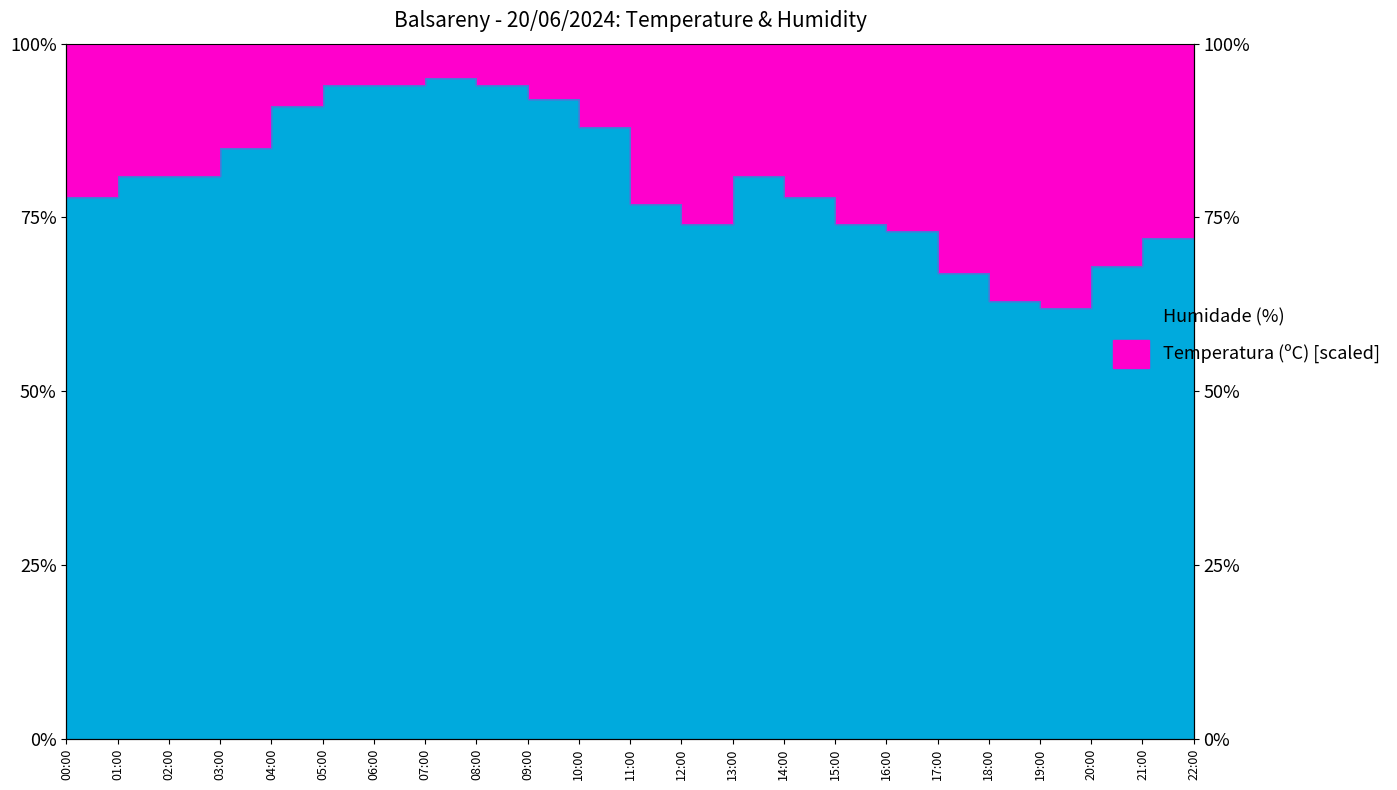

List the labels in order of value, smallest first.

19:00, 18:00, 17:00, 20:00, 21:00, 16:00, 12:00, 15:00, 22:00, 11:00, 00:00, 14:00, 01:00, 02:00, 13:00, 03:00, 10:00, 04:00, 09:00, 05:00, 06:00, 08:00, 07:00